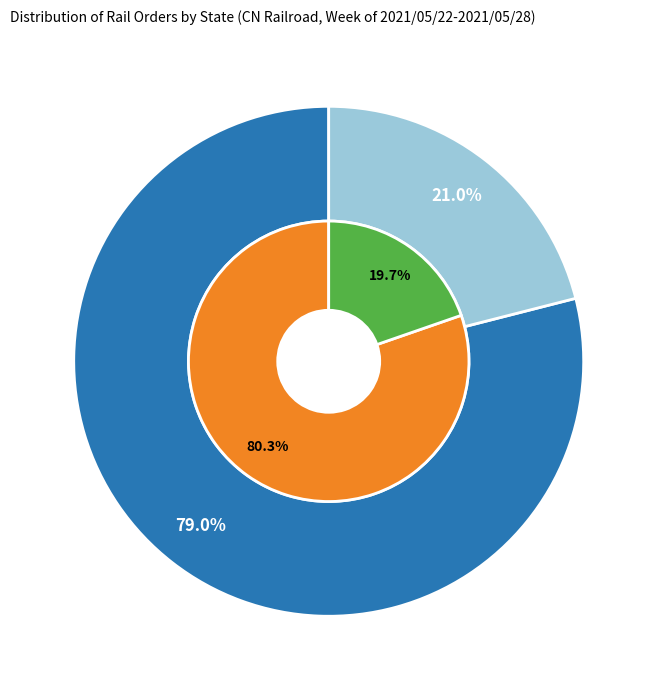

What percentage is the IL slice, to the nearest percent?

80%